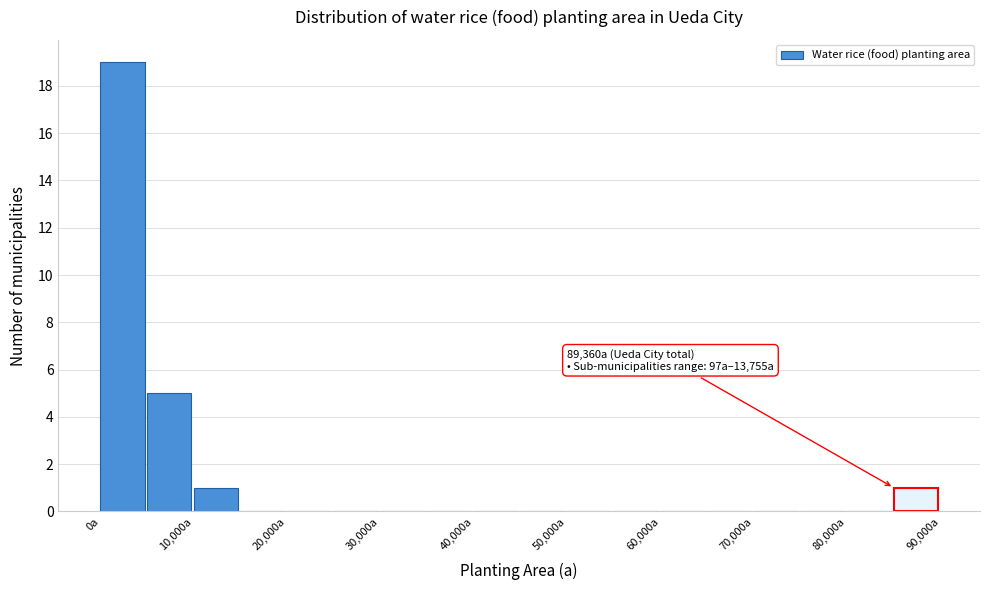

Which range on the x-axis has the tallest bar?

0 to 5000